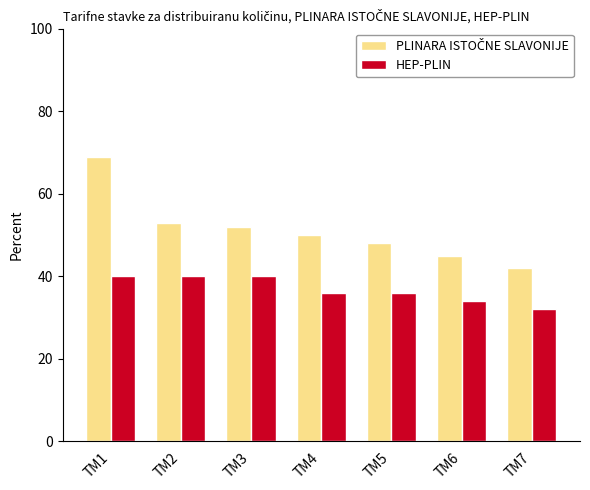

Is it true that HEP-PLIN equals 60.7 at TM2?

False